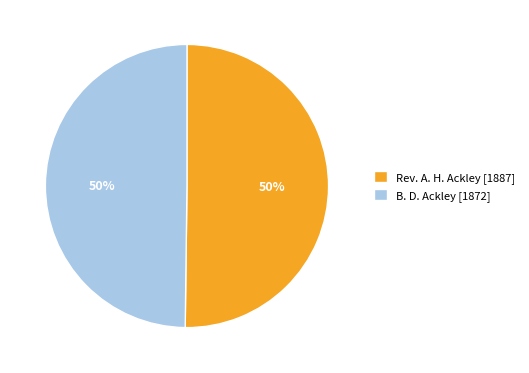

Approximately how many times larger is the value at Rev. A. H. Ackley compared to B. D. Ackley?

1.0